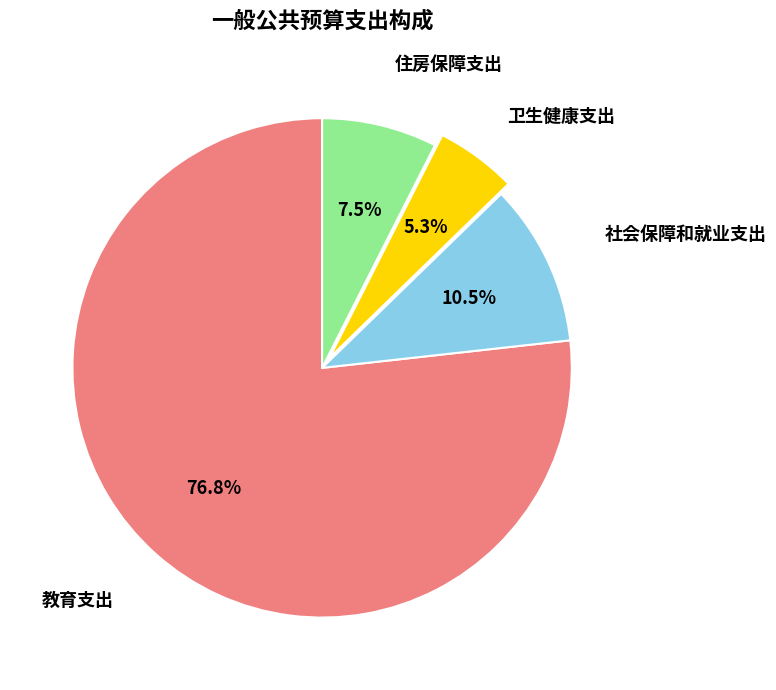

Does any single category account for the majority?

Yes